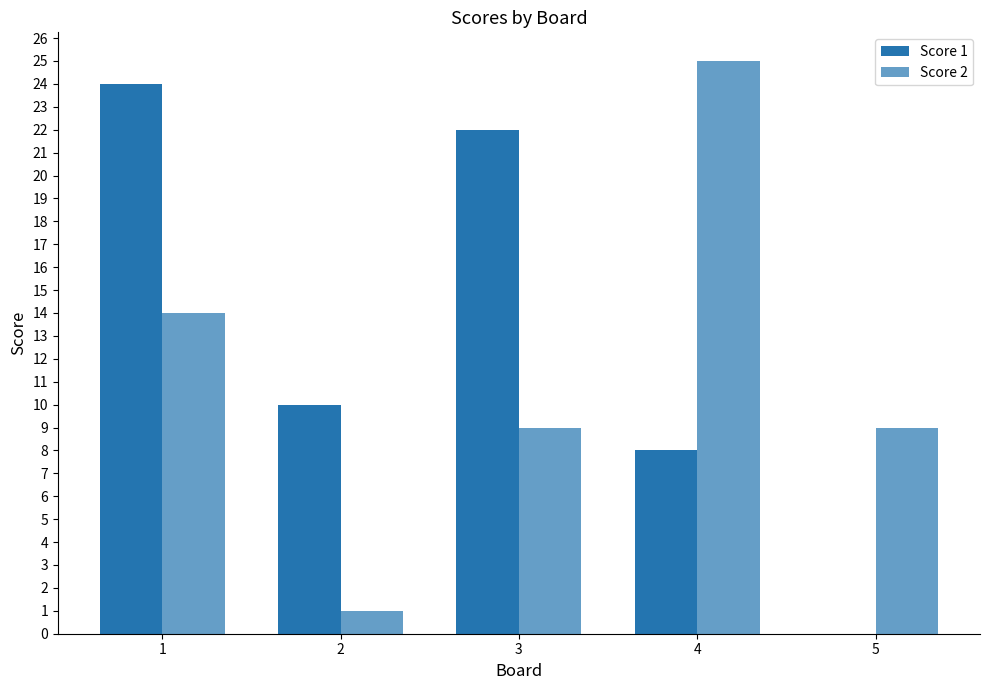

At which label is Score 1 closest to 12?

2